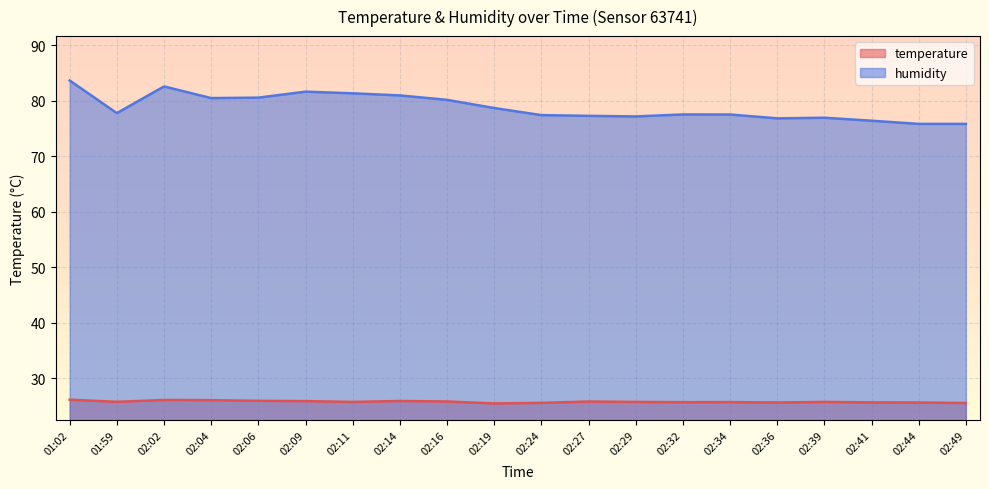

What is the label of the 1st point from the left?

01:02